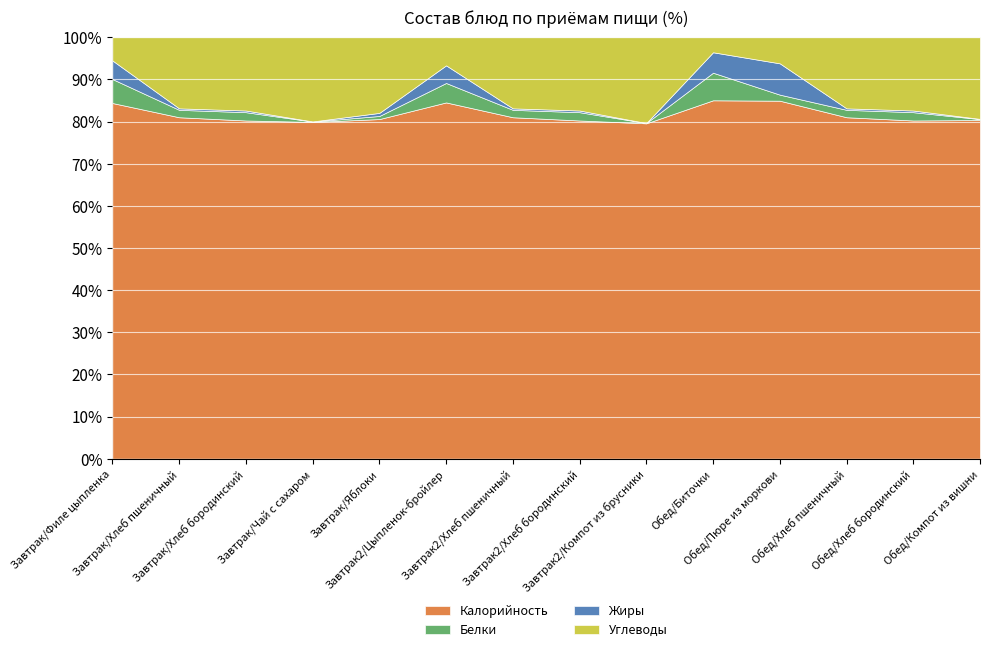

What is the average value of the Углеводы series?

13.6